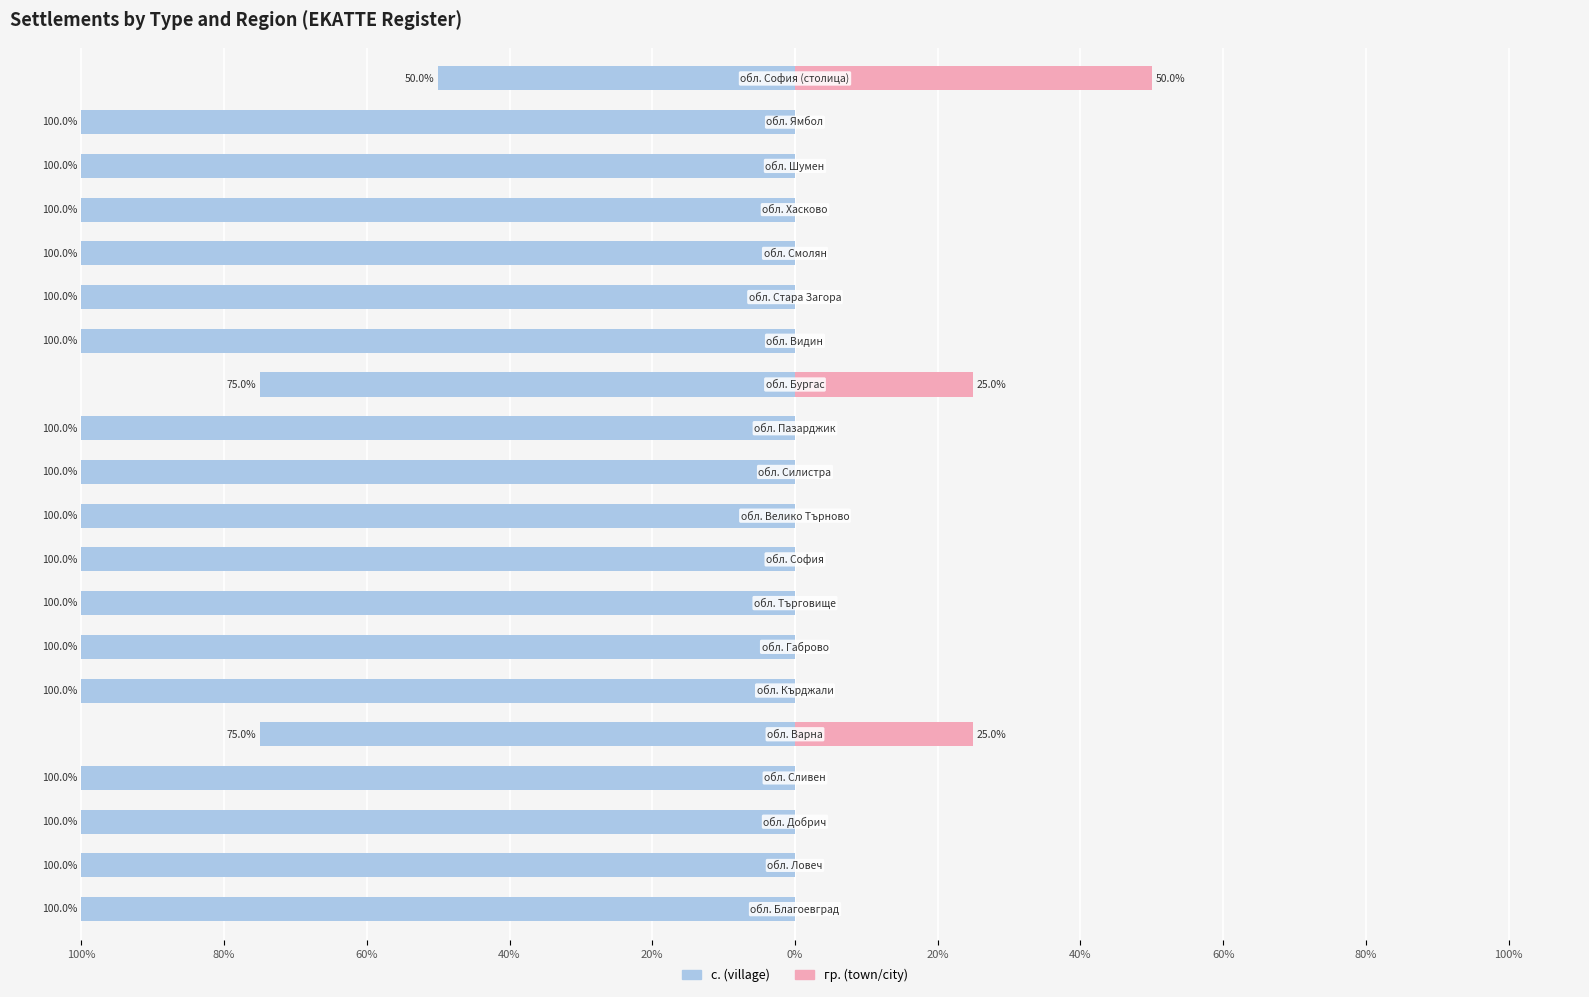

How many data points in с. (village) are above -100?

3